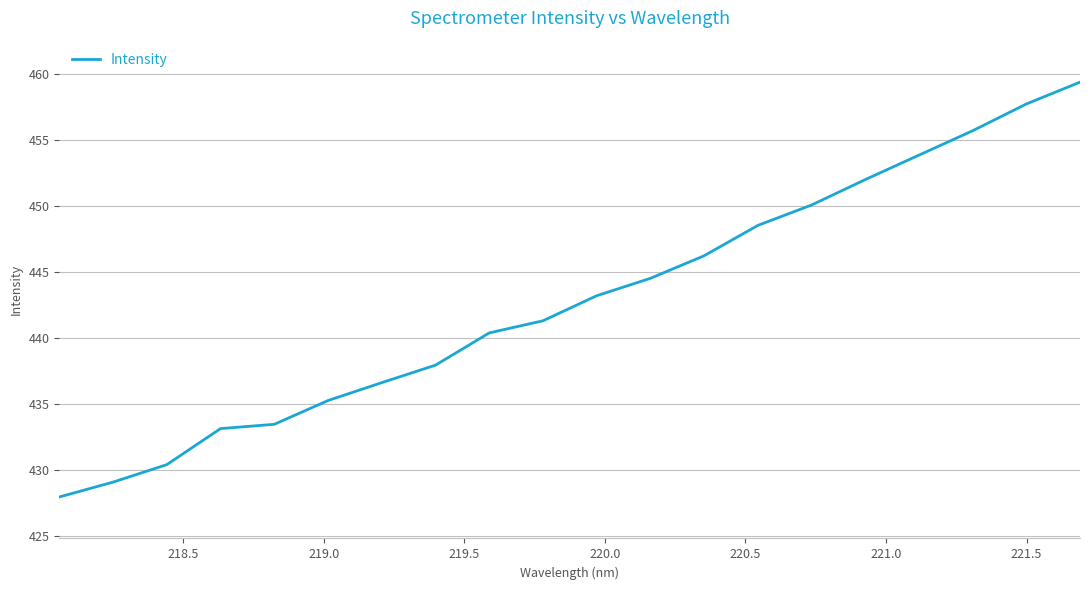

What is the difference between the maximum and minimum values?

31.4